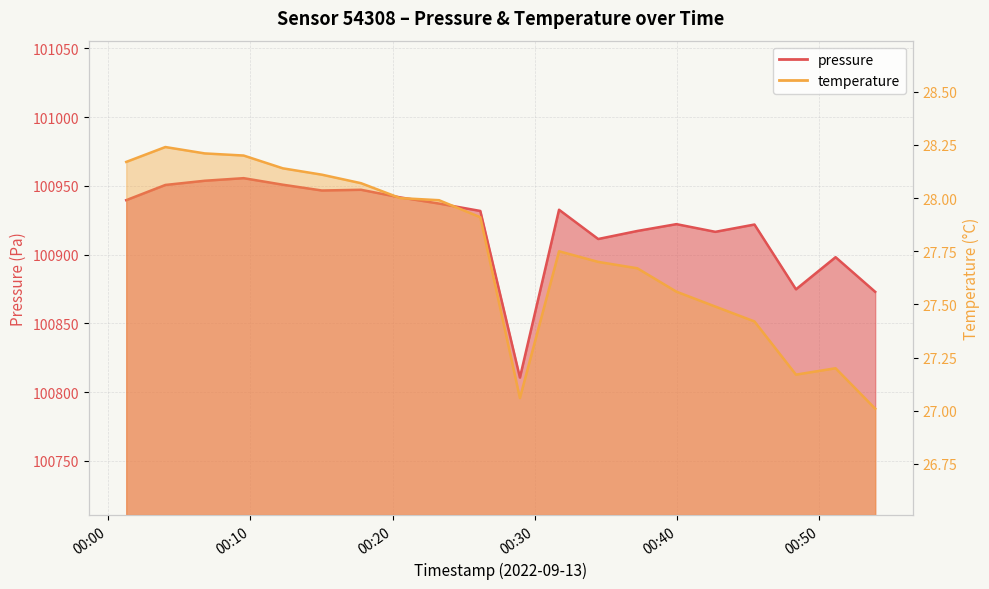

Does the chart display data point markers on the line(s)?

No